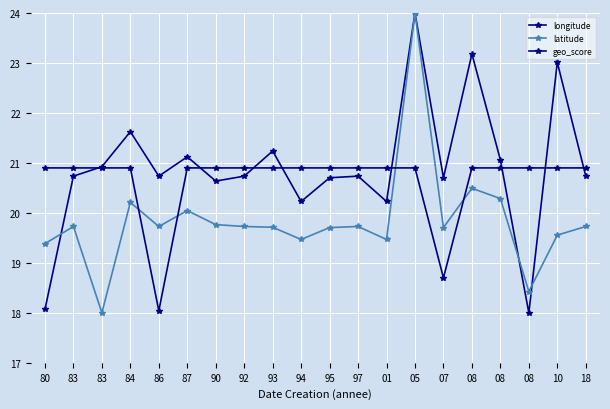

How many distinct data groups are displayed?

3